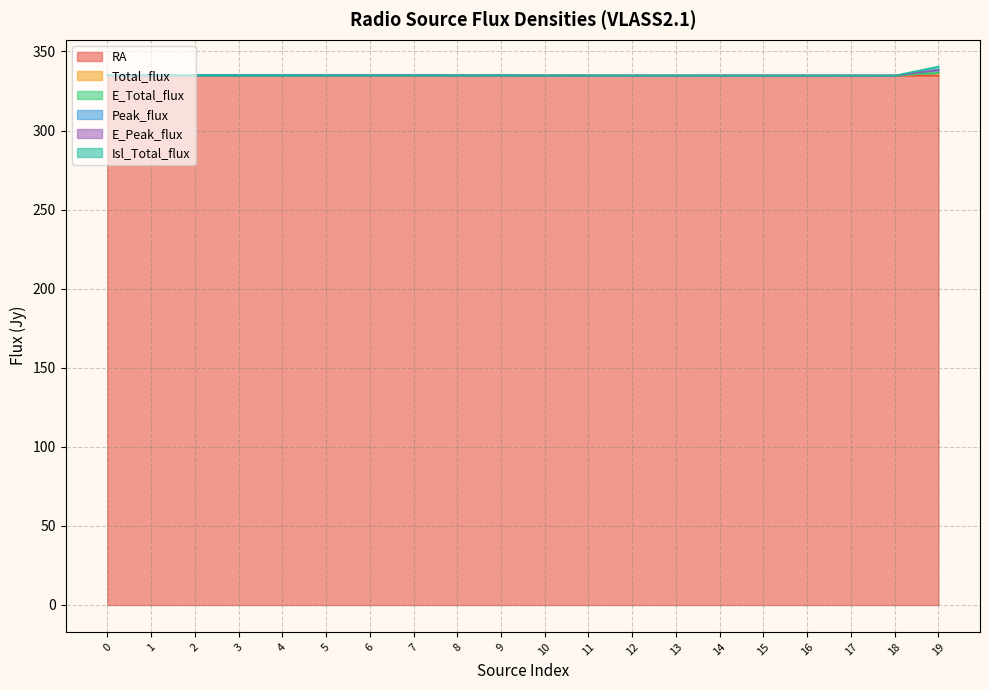

List the labels in order of Peak_flux value, largest first.

19, 0, 1, 2, 3, 4, 7, 5, 6, 9, 8, 10, 11, 13, 12, 14, 15, 17, 16, 18